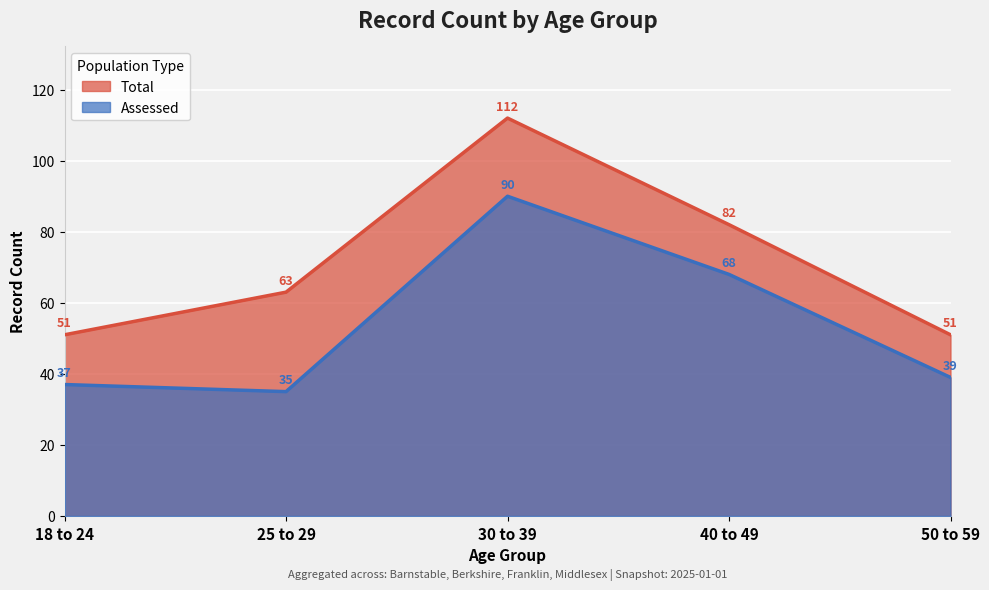

Is the value of Assessed at 18 to 24 greater than the value of Total at 30 to 39?

No